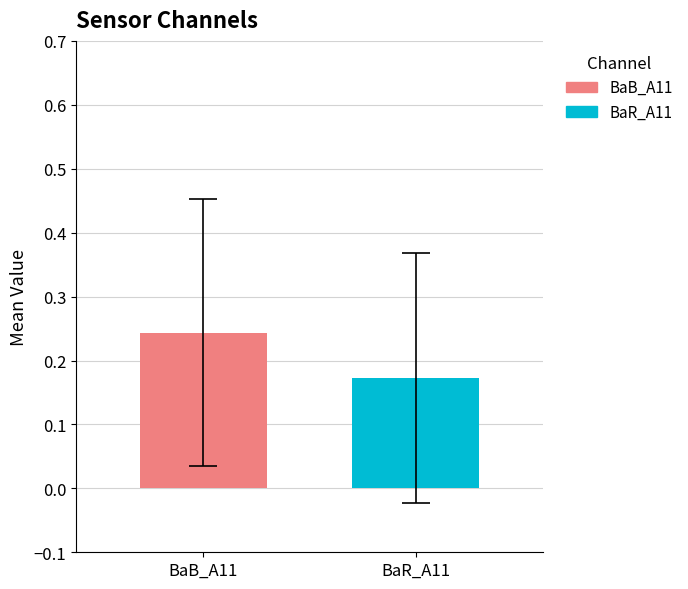

Rank the series by their average value, from highest to lowest.

BaB_A11, BaR_A11